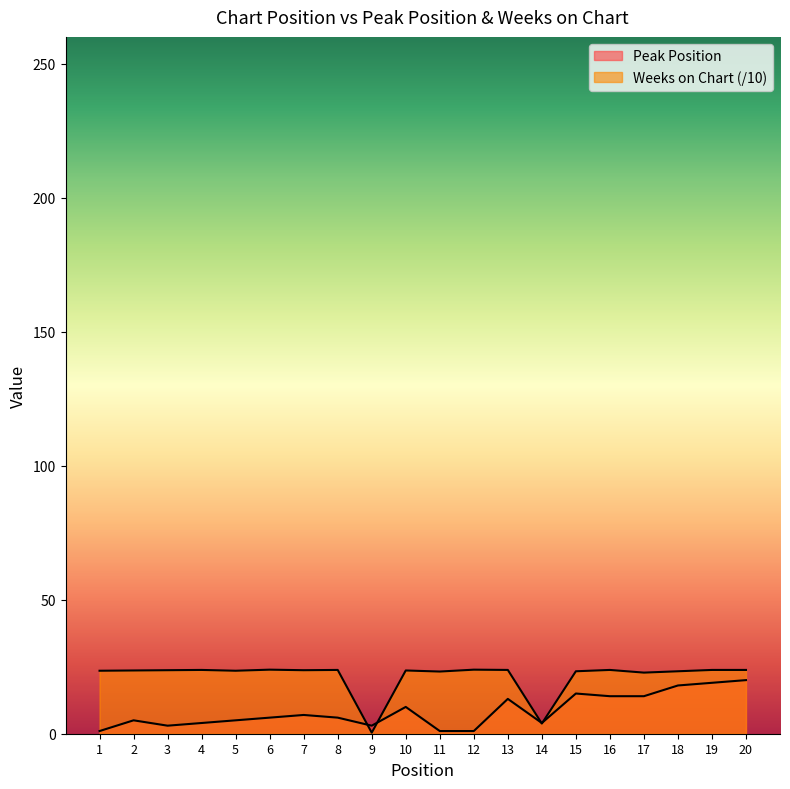

What is the sum of the Peak Position values at 7 and 2?

12.0